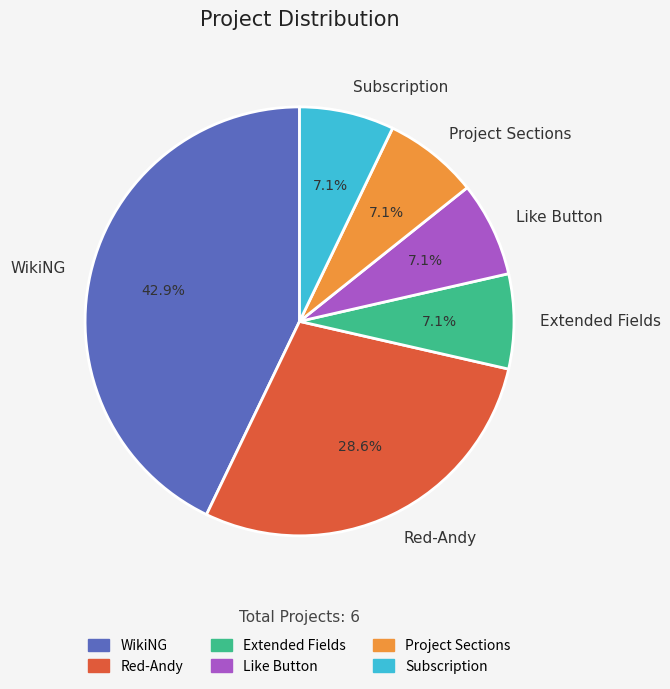

To the nearest percent, what is the average slice percentage?

17%